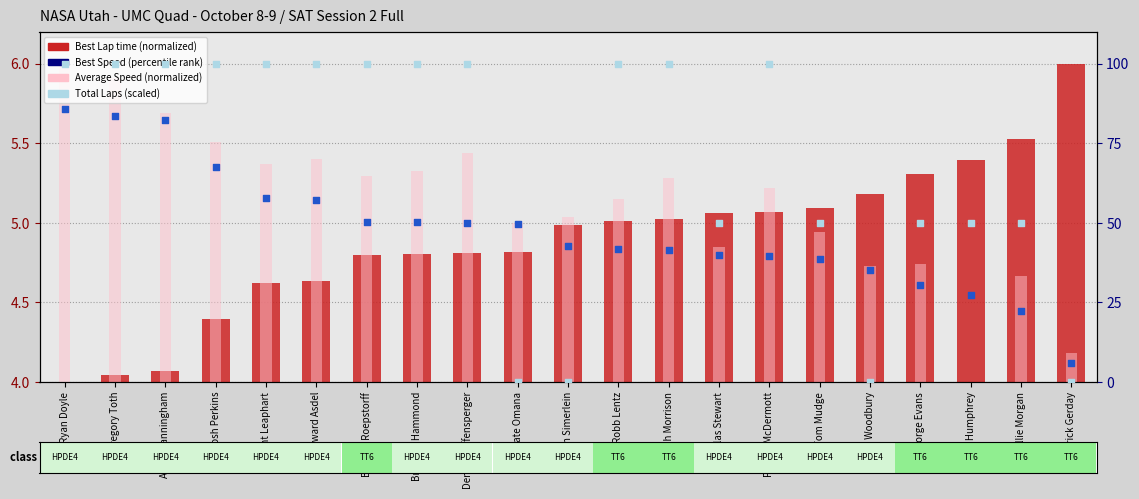

At which category is the sum across all series the highest?

Ryan Doyle